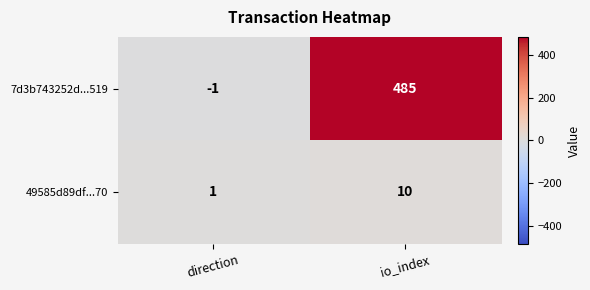

Which series has the largest range (max minus min)?

7d3b743252d...519